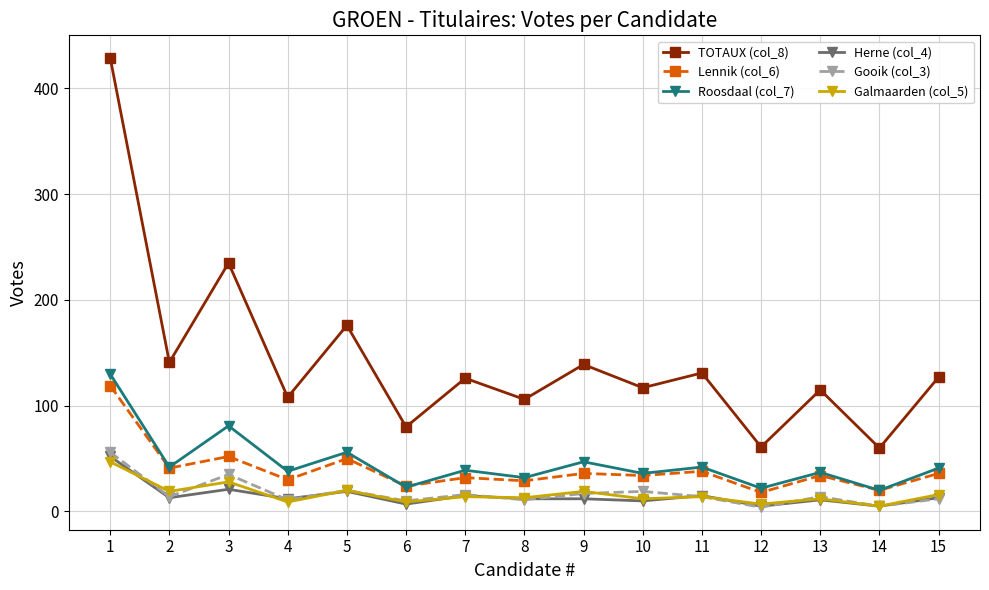

What are all the series names shown in the legend?

TOTAUX (col_8), Lennik (col_6), Roosdaal (col_7), Herne (col_4), Gooik (col_3), Galmaarden (col_5)